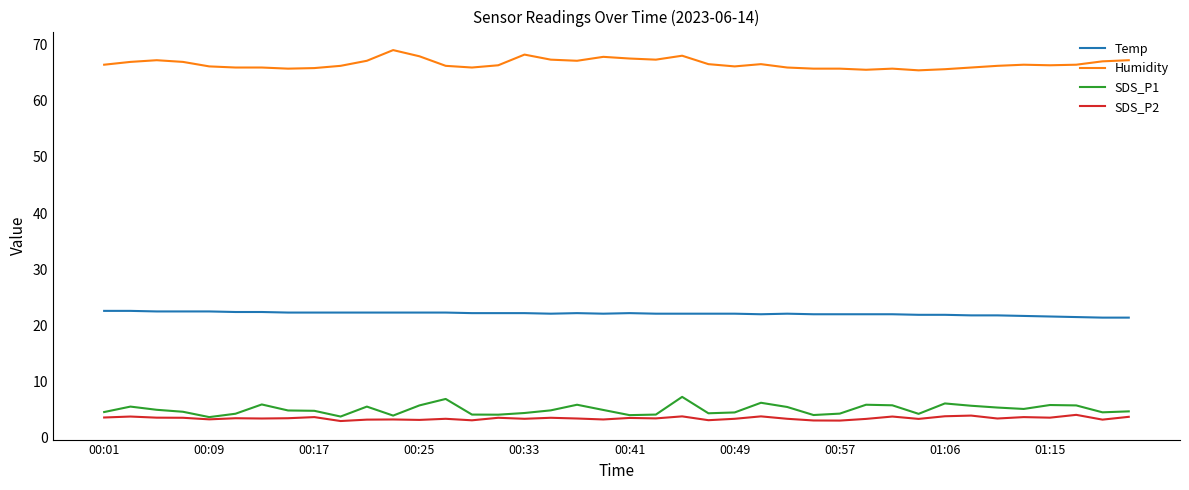

What is the smallest value displayed?

3.0